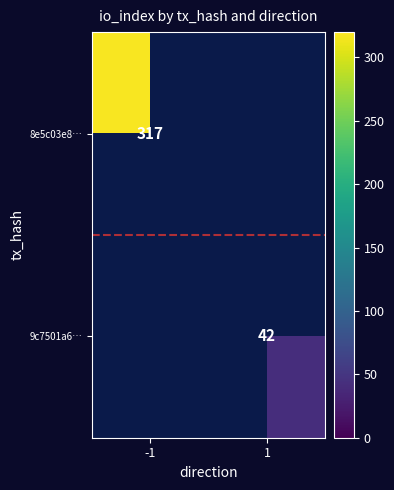

Is it true that 9c7501a6… equals 58 at 1?

False